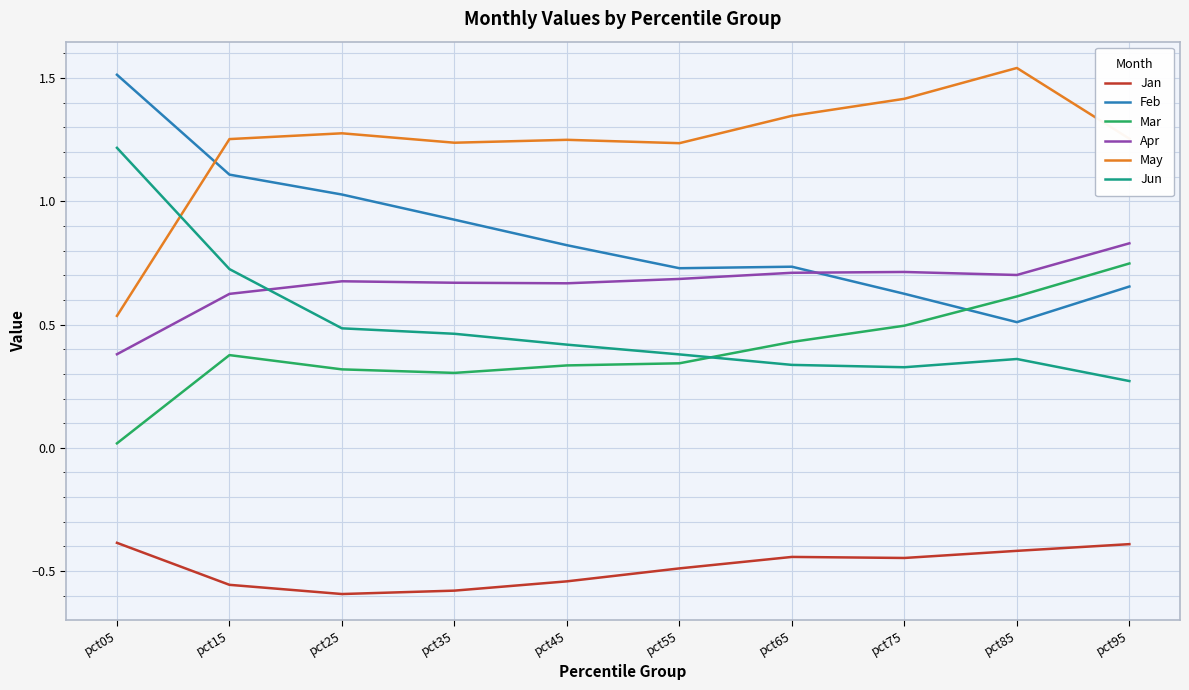

True or false: Jun has more than 2 points higher than both neighbors.

False